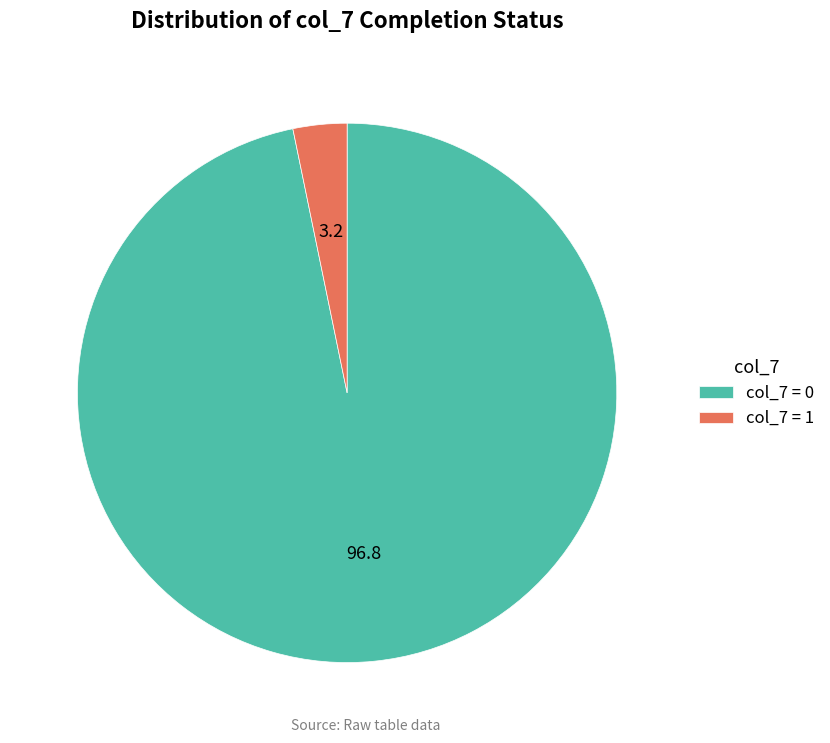

True or false: col_7 = 0 accounts for 86% of the total.

False